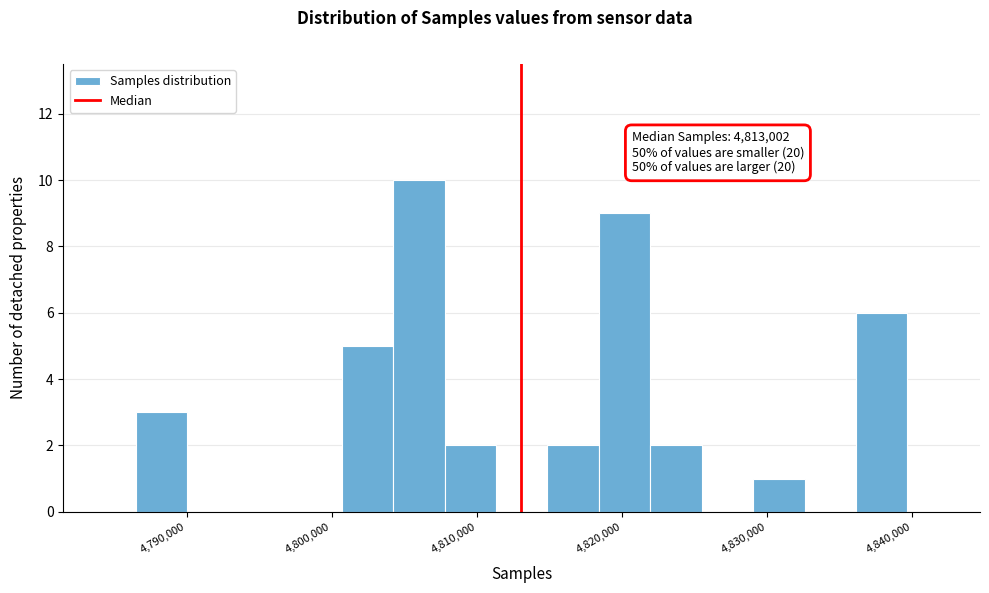

Read against the x-axis, roughly where is the centre of the tallest bar?

4806000